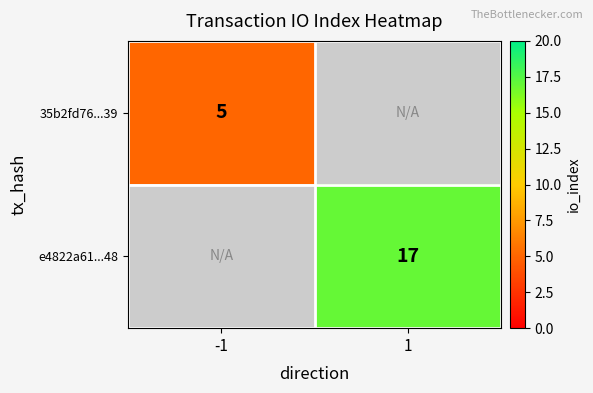

Is it true that e4822a61...48 equals 17 at 1?

True